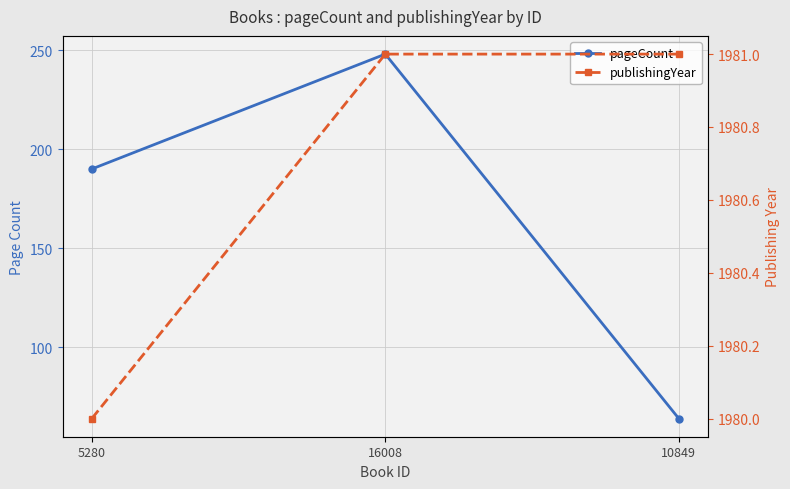

What is the difference between the maximum and minimum values in the pageCount series?

184